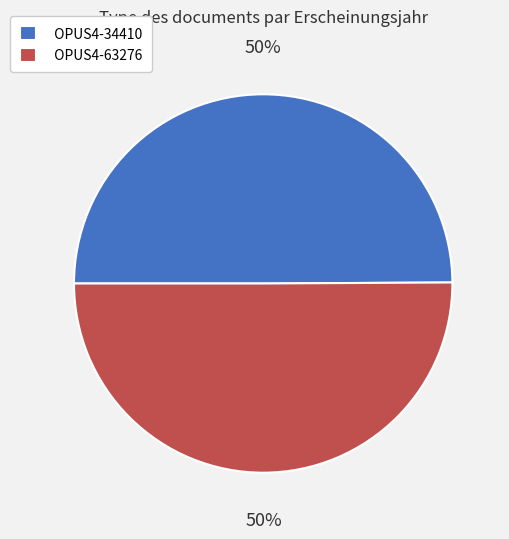

Is the sum of OPUS4-63276 and OPUS4-34410 greater than half?

Yes